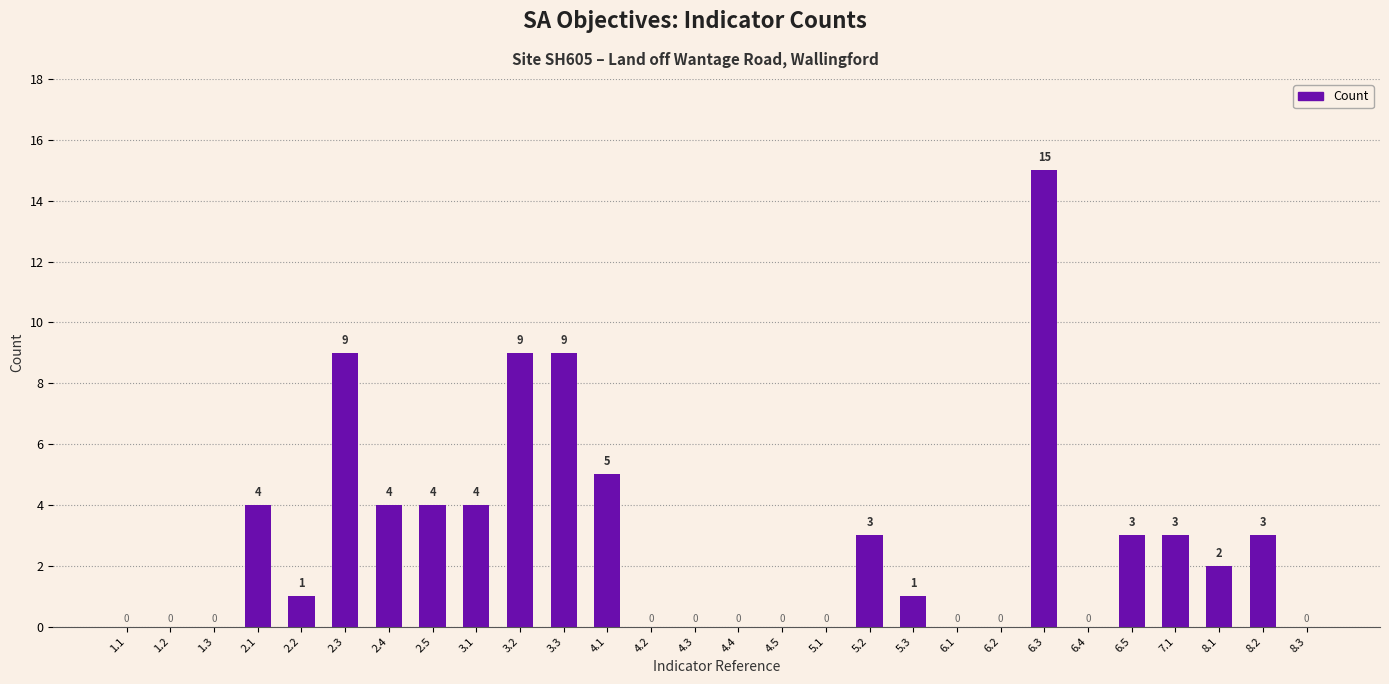

What is the change in value from 2.1 to 6.4?

-4